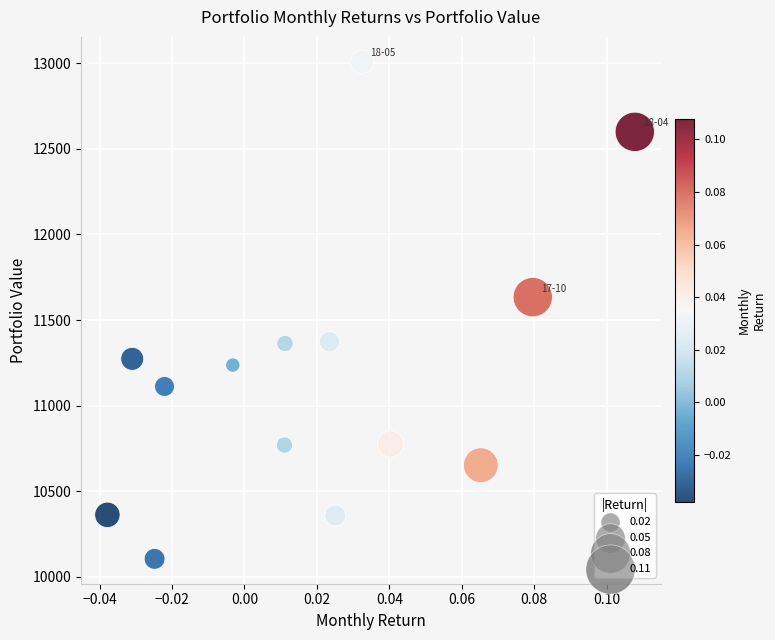

What Y value in the scatter plot is closest to 11557?

11634.2